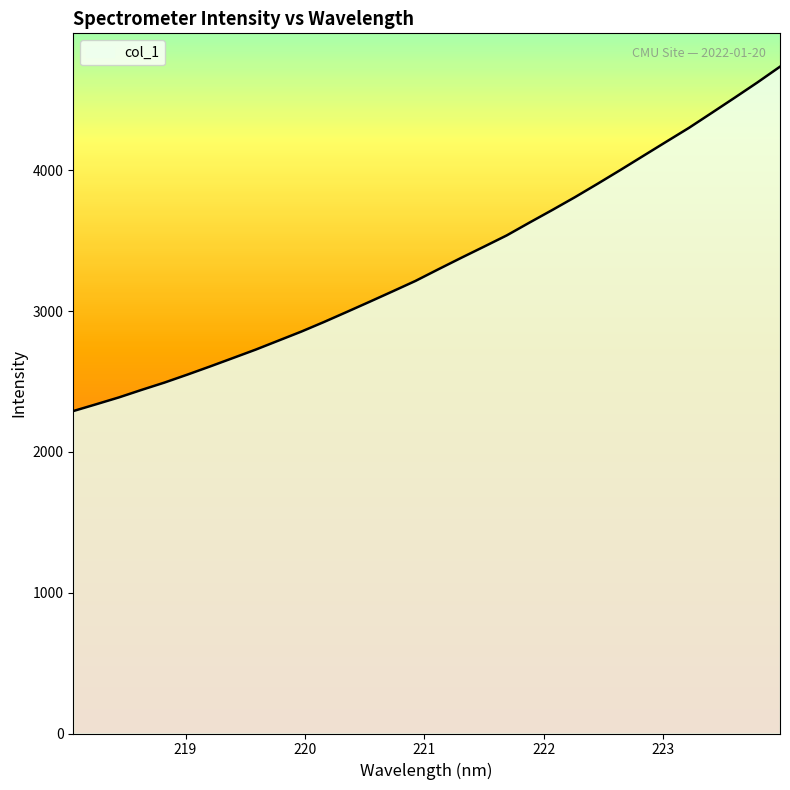

What is the difference between the maximum and minimum values?

2446.4